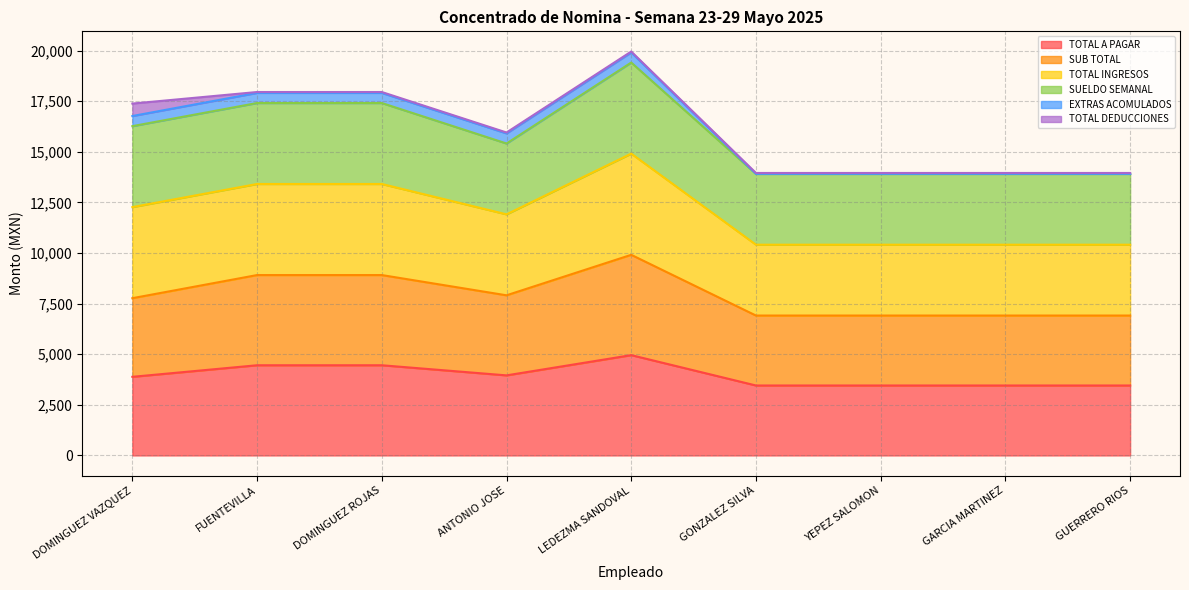

What is the label of the 5th point from the right?

LEDEZMA SANDOVAL